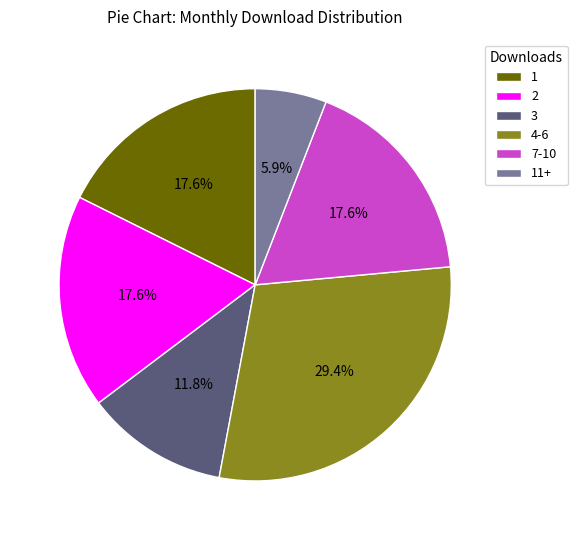

Which has a higher value, 4-6 or 11+?

4-6